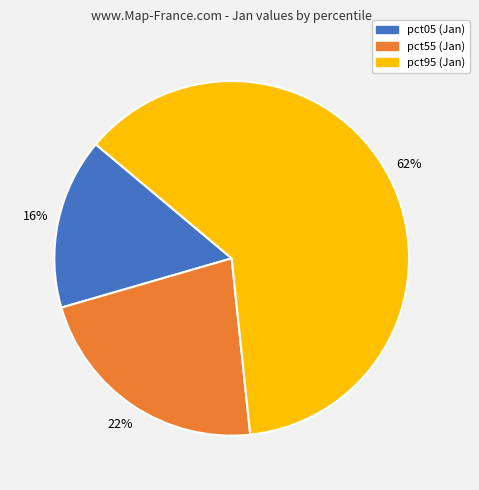

To the nearest percent, what percentage of the pie is pct05 (Jan)?

16%